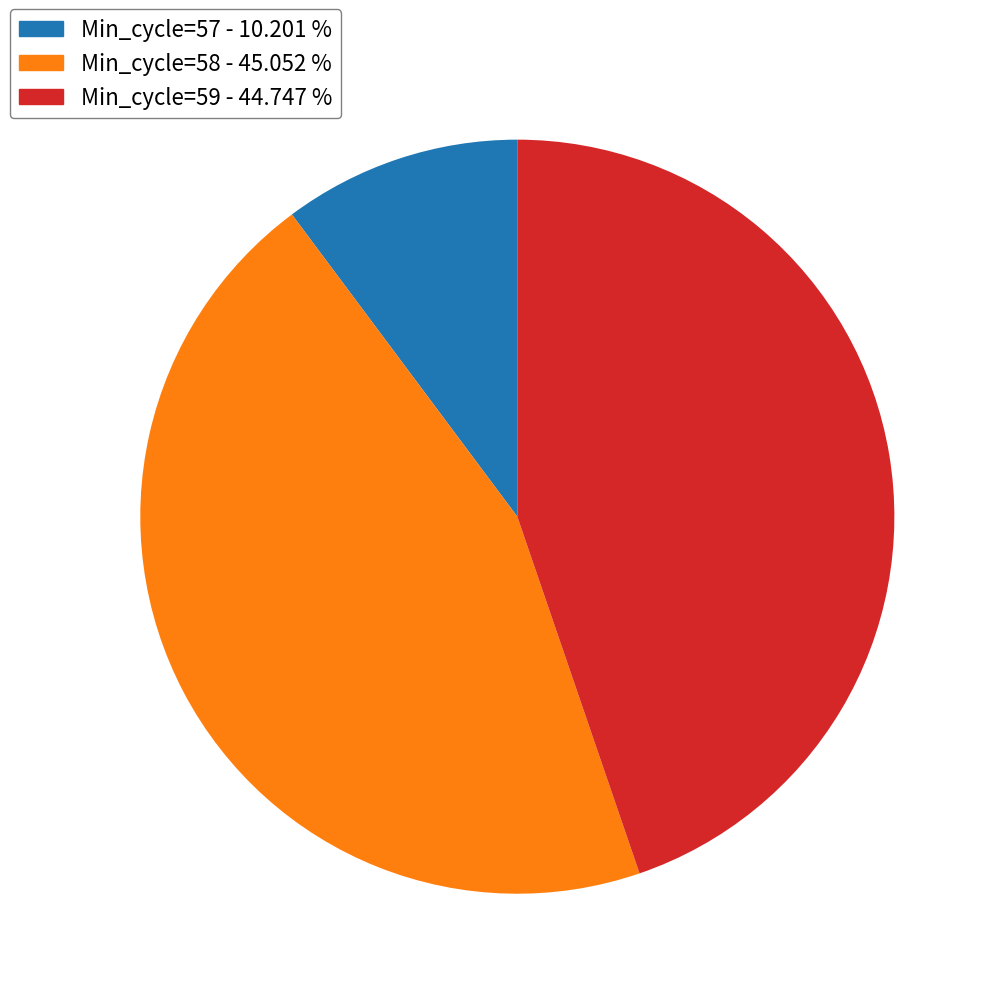

How many segments does this pie chart have?

3